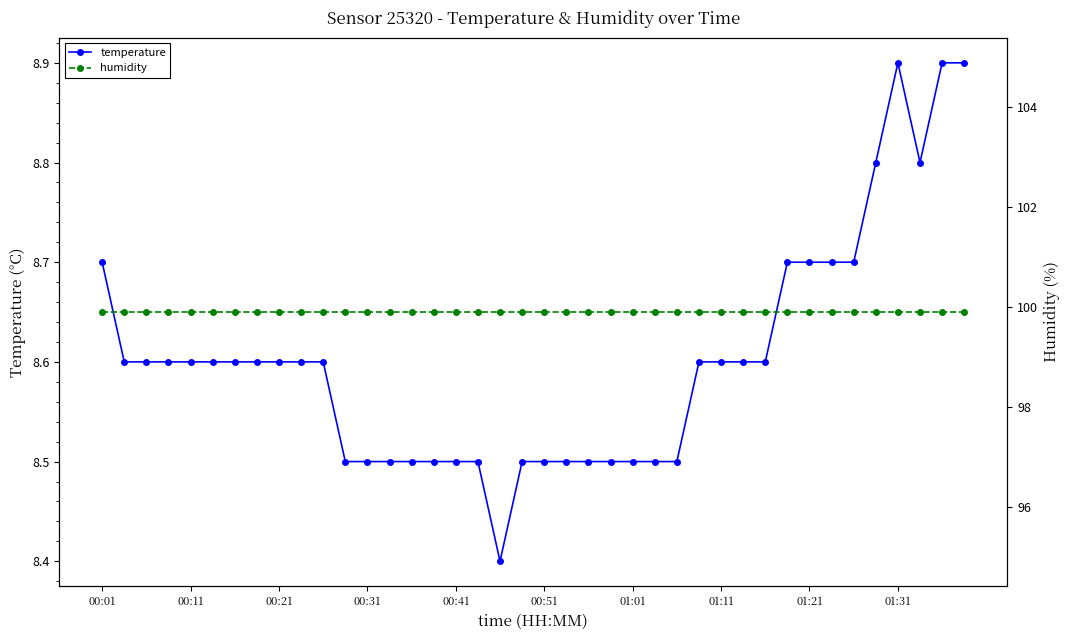

Which series has the largest total across all categories?

humidity